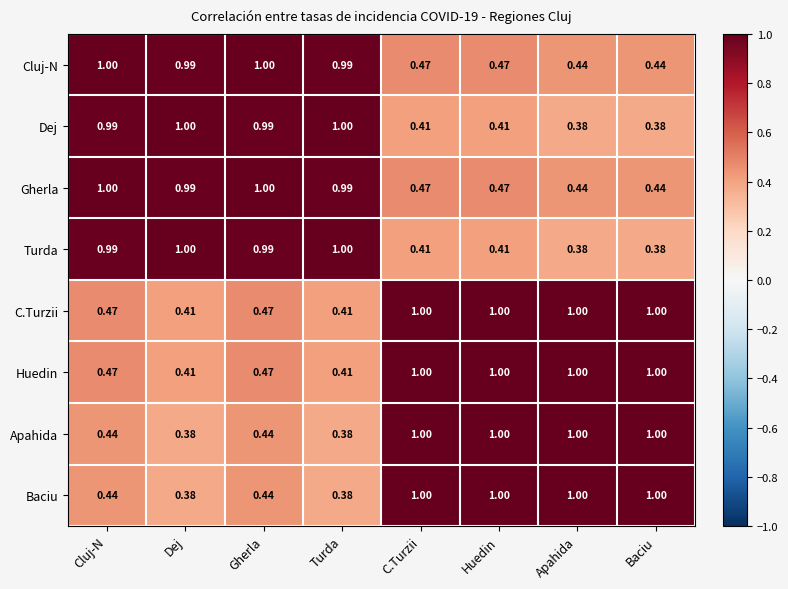

How many data points in Baciu are less than 1?

4